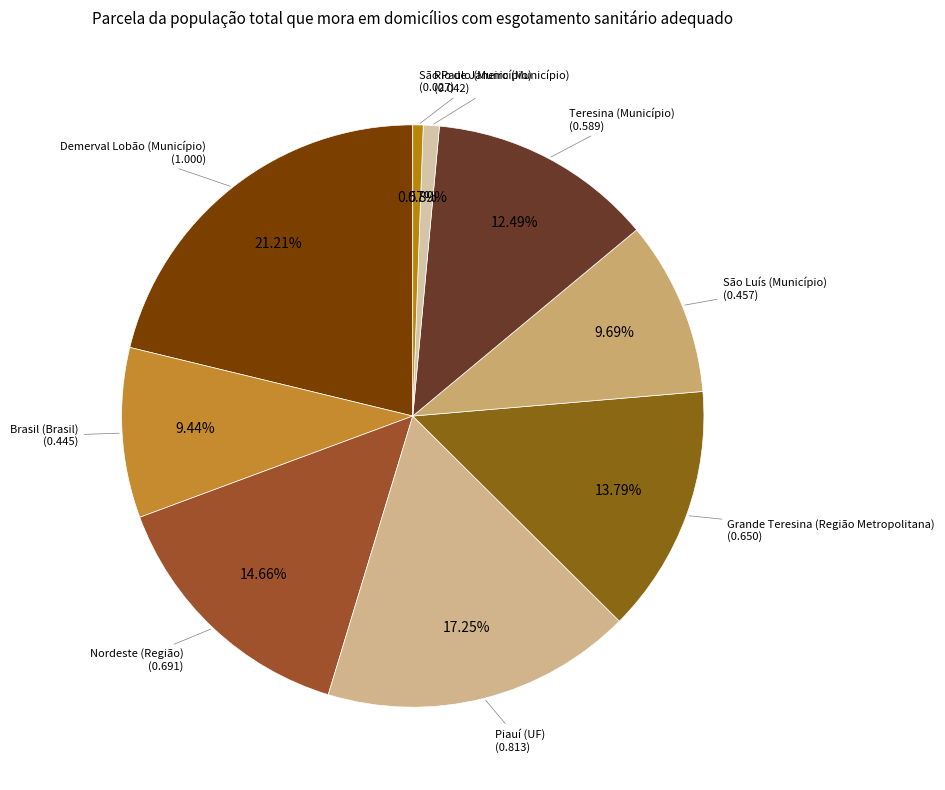

What is the largest slice in the pie chart?

Demerval Lobão (Município)